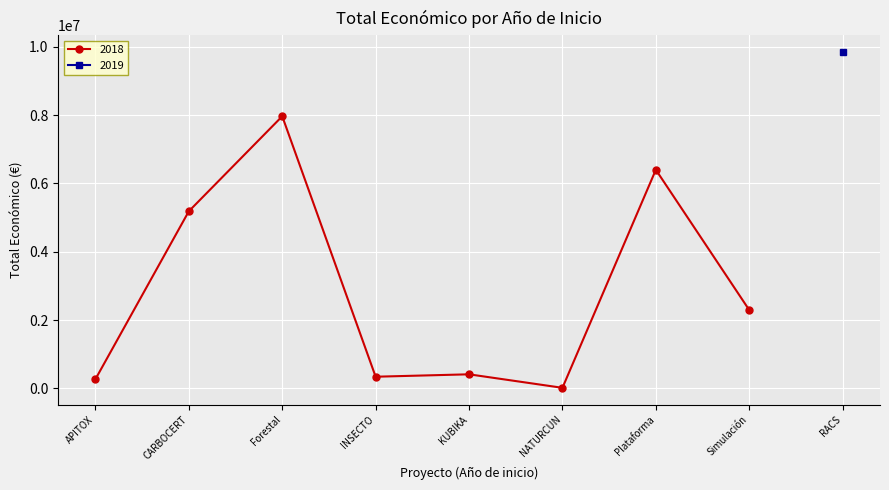

How many categories are shown in the chart?

9